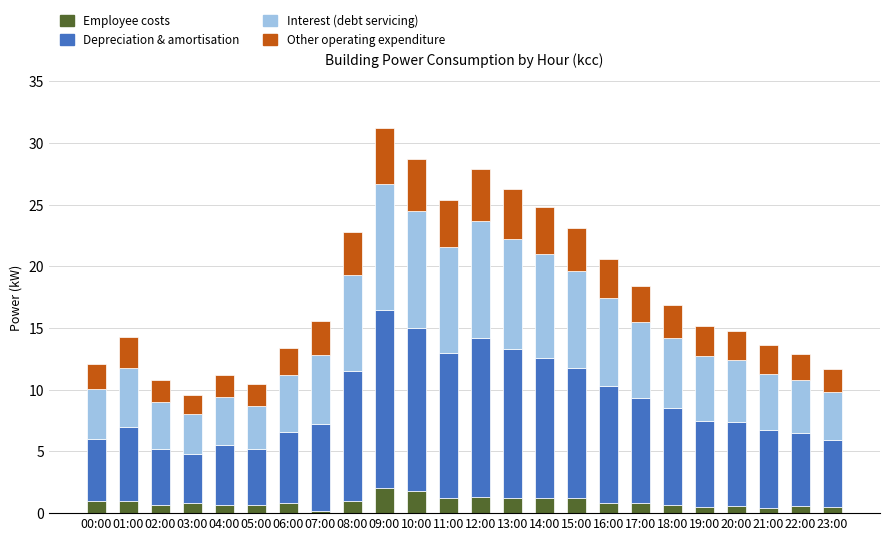

What is the total value across all series at 06:00?

13.4